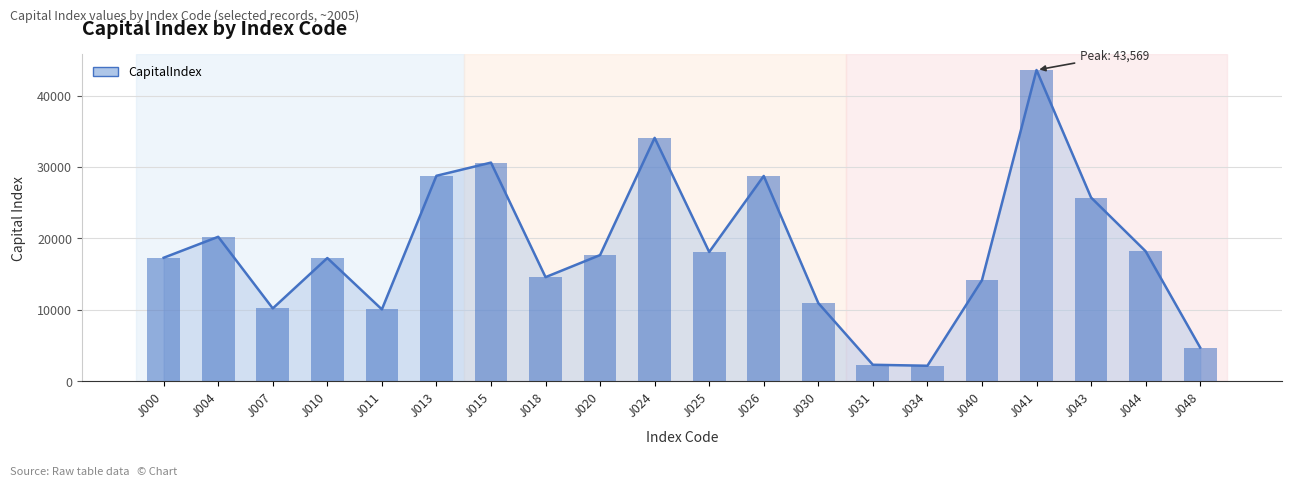

List the labels in order of CapitalIndex (bars) value, largest first.

J041, J024, J015, J013, J026, J043, J004, J044, J025, J020, J000, J010, J018, J040, J030, J007, J011, J048, J031, J034